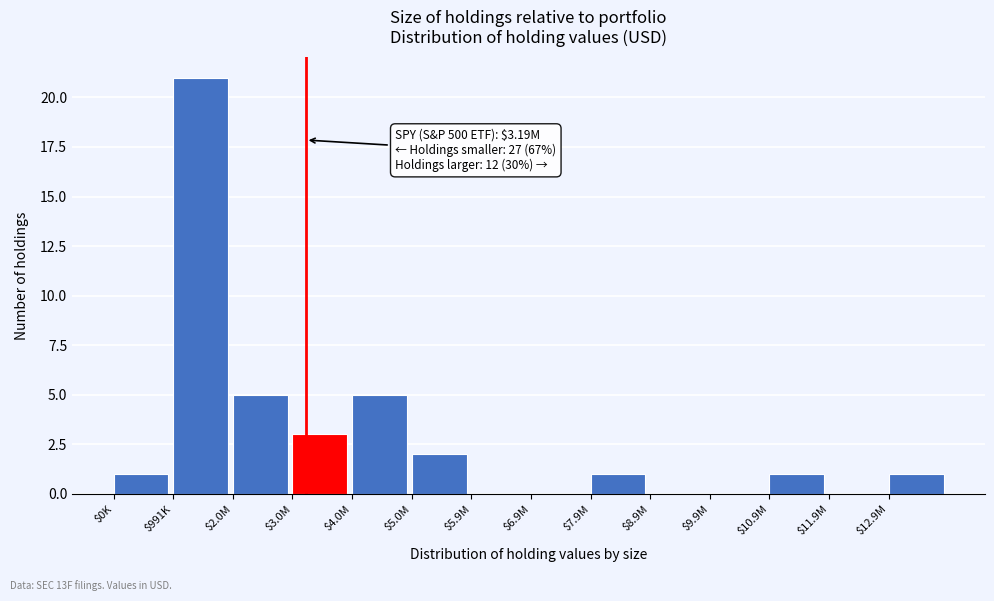

The chart shows a value of 7 at $2.0M. True or false?

False